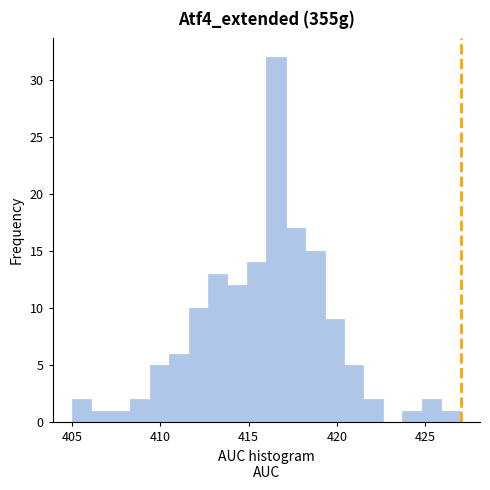

Read against the x-axis, roughly where is the centre of the tallest bar?

416.5